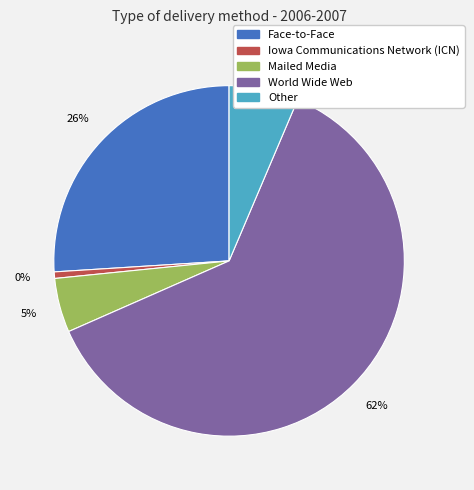

Count the number of slices in the pie.

5